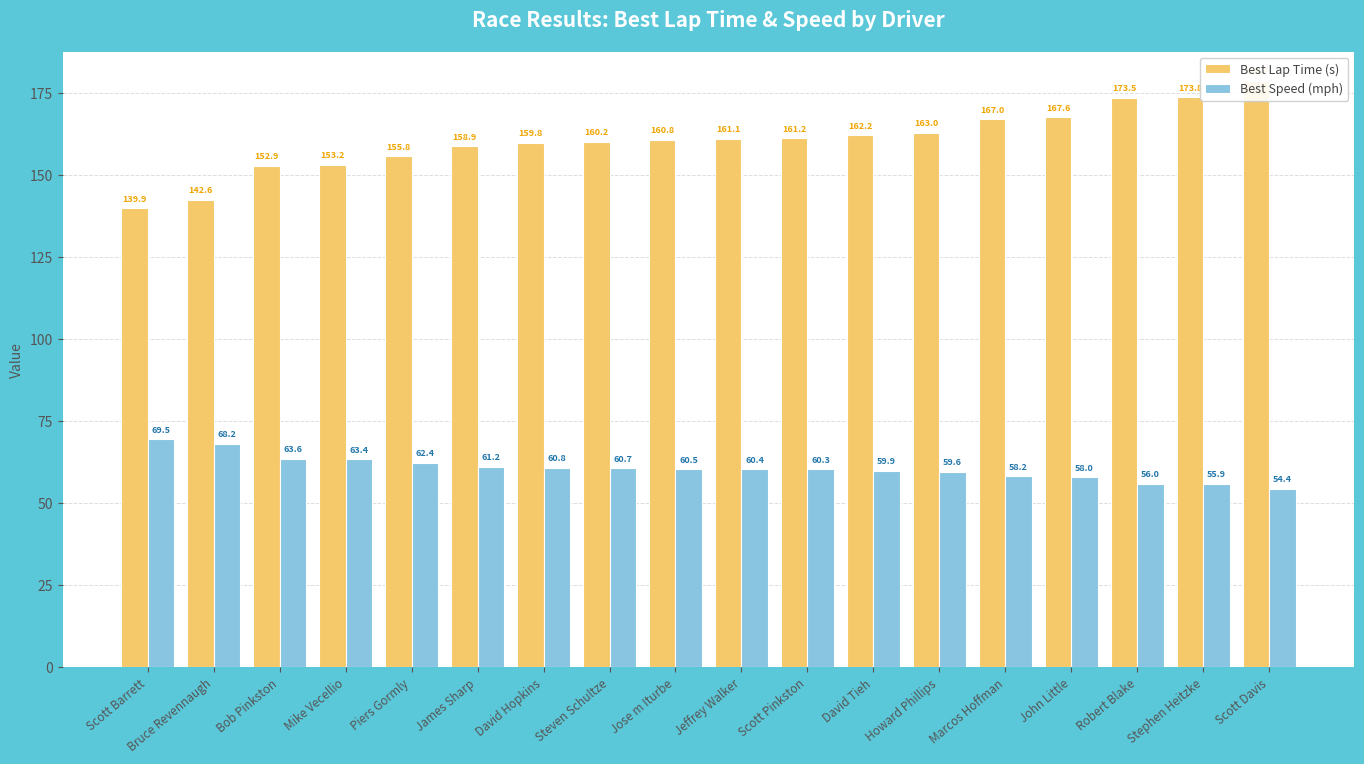

Reading left to right, extract all data points from this chart.

Best Lap Time (s): Scott Barrett=139.9	Bruce Revennaugh=142.6	Bob Pinkston=152.9	Mike Vecellio=153.2	Piers Gormly=155.8	James Sharp=158.9	David Hopkins=159.8	Steven Schultze=160.2	Jose m Iturbe=160.8	Jeffrey Walker=161.1	Scott Pinkston=161.2	David Tieh=162.2	Howard Phillips=163.0	Marcos Hoffman=167.0	John Little=167.6	Robert Blake=173.5	Stephen Heitzke=173.8	Scott Davis=178.7
Best Speed (mph): Scott Barrett=69.5	Bruce Revennaugh=68.2	Bob Pinkston=63.6	Mike Vecellio=63.4	Piers Gormly=62.4	James Sharp=61.2	David Hopkins=60.8	Steven Schultze=60.7	Jose m Iturbe=60.5	Jeffrey Walker=60.4	Scott Pinkston=60.3	David Tieh=59.9	Howard Phillips=59.6	Marcos Hoffman=58.2	John Little=58.0	Robert Blake=56.0	Stephen Heitzke=55.9	Scott Davis=54.4